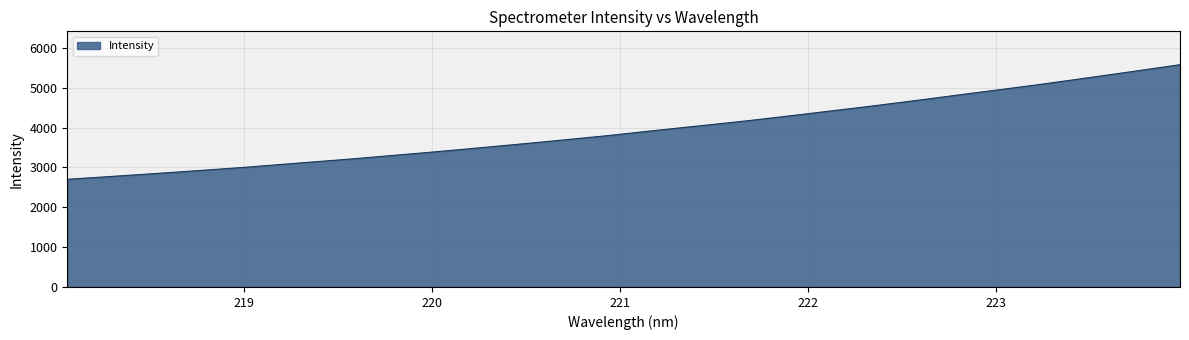

Does the chart have visible grid lines?

Yes